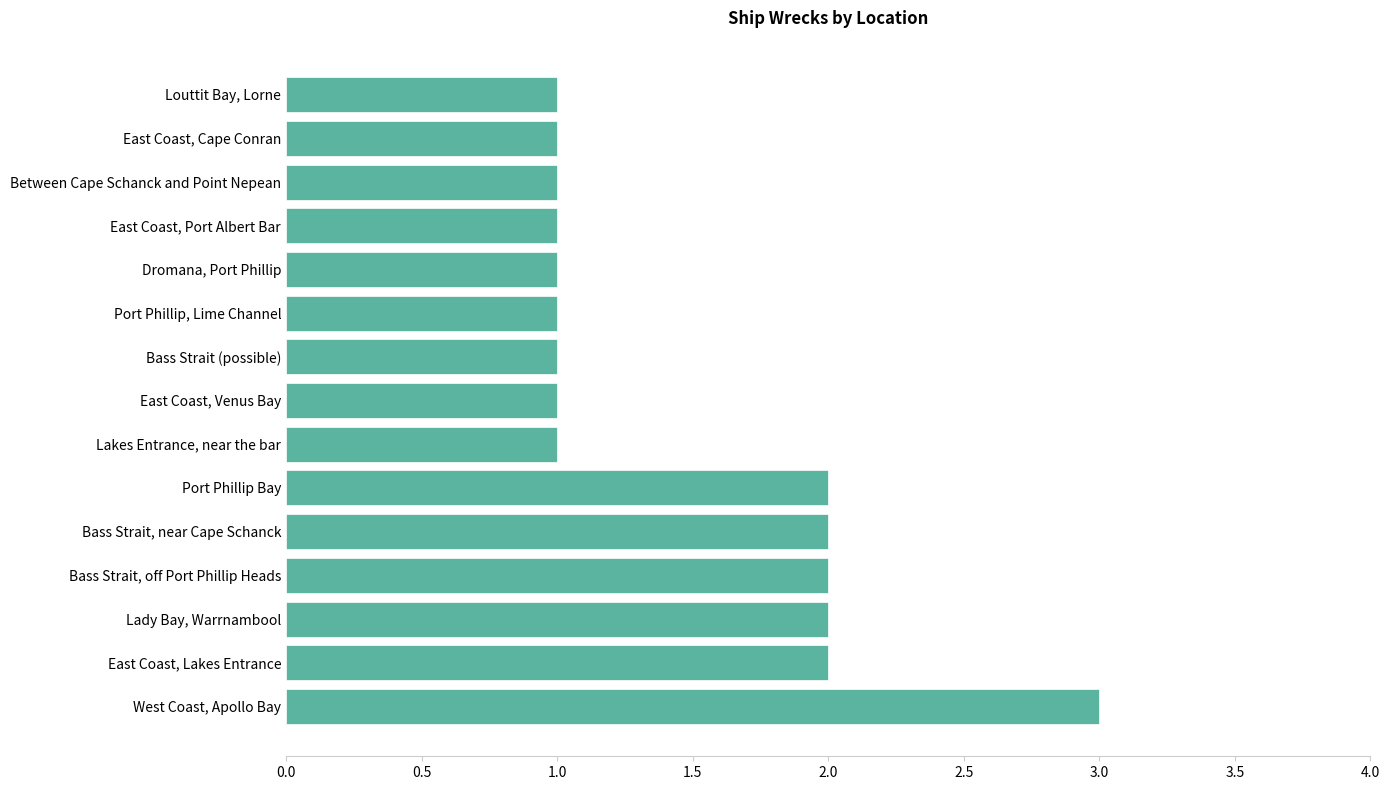

Reading top to bottom, transcribe all the data shown in this chart.

1	1	1	1	1	1	1	1	1	2	2	2	2	2	3